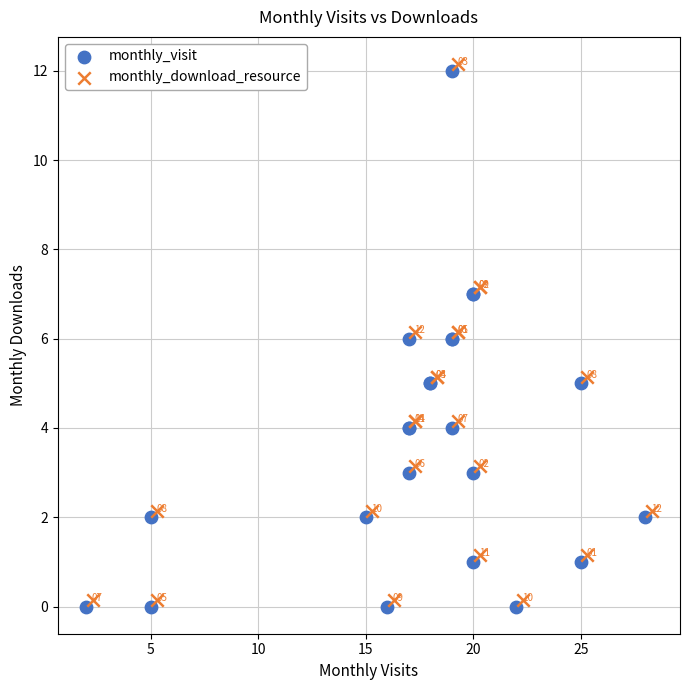

Which series contains the lowest Y value?

monthly_visit